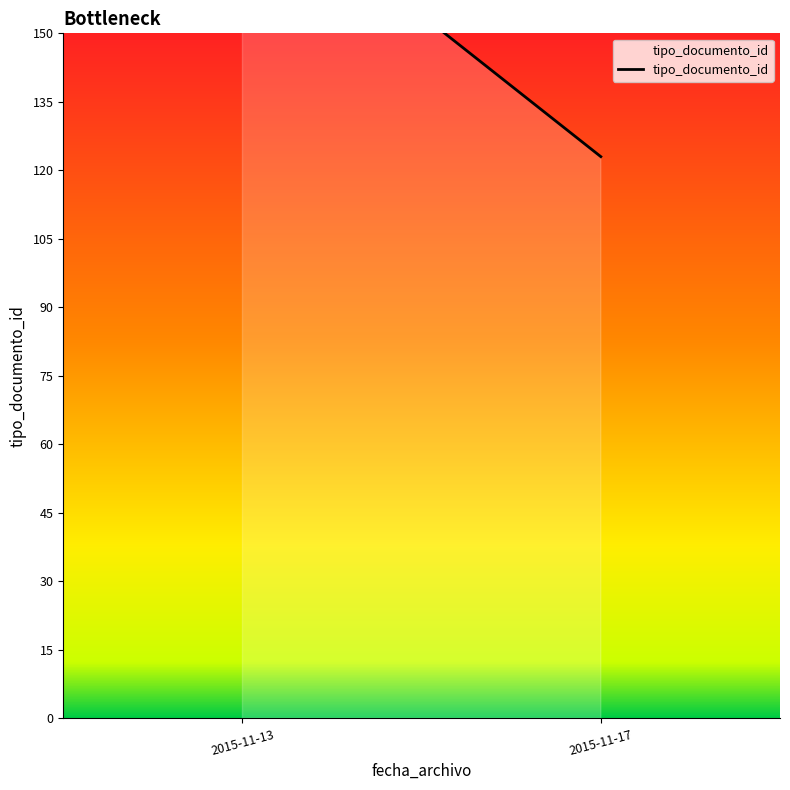

Rank the categories by value from highest to lowest.

2015-11-13, 2015-11-17